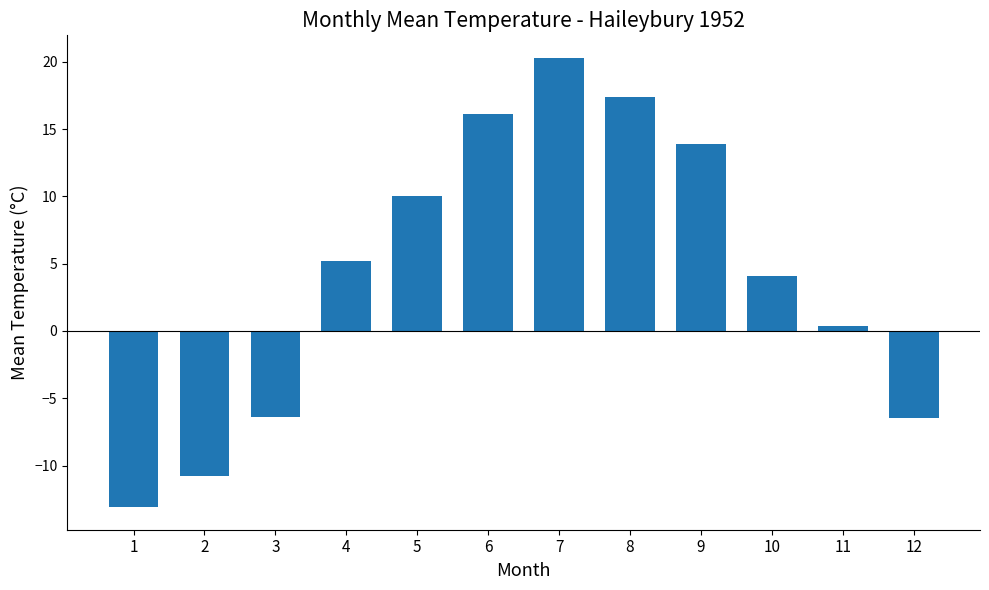

At which category does the chart reach its peak across all series?

7